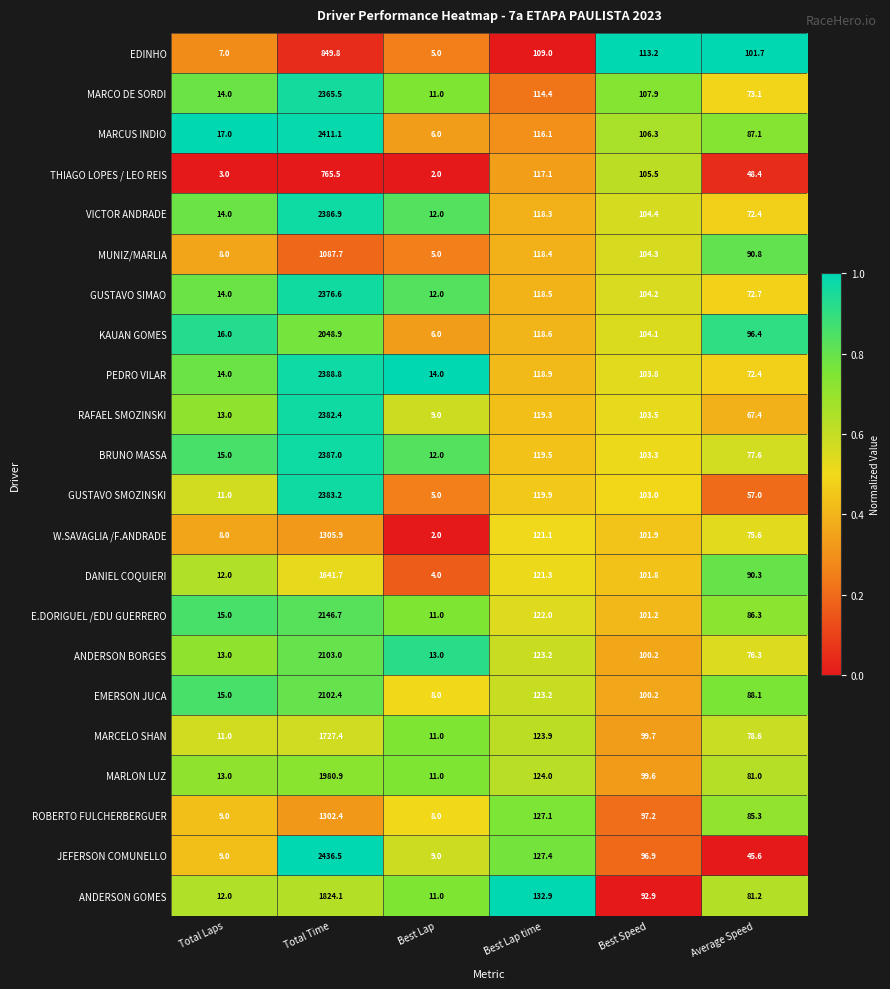

What is the sum of the JEFERSON COMUNELLO values at Total Laps and Best Speed?

105.9